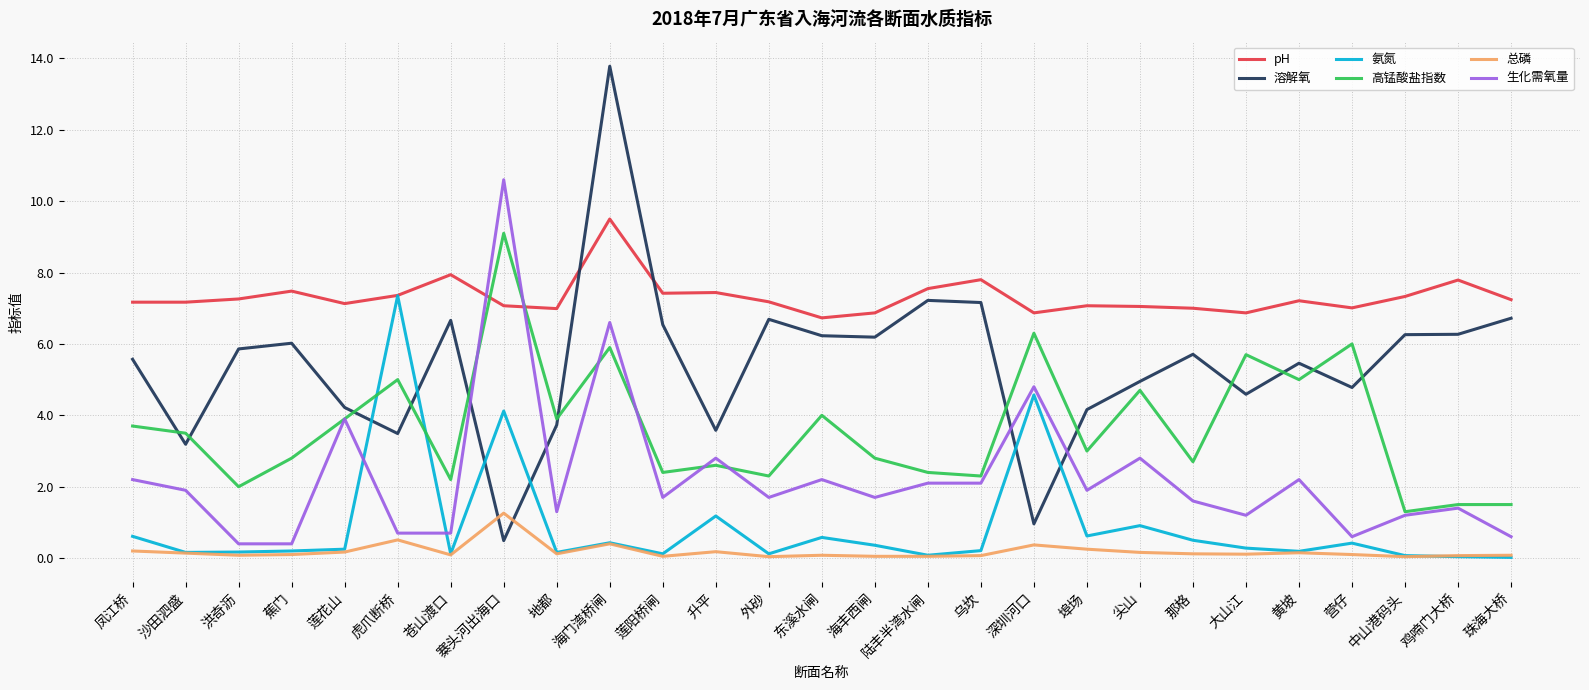

Is the value of 高锰酸盐指数 at 深圳河口 greater than the value of 氨氮 at 凤江桥?

Yes